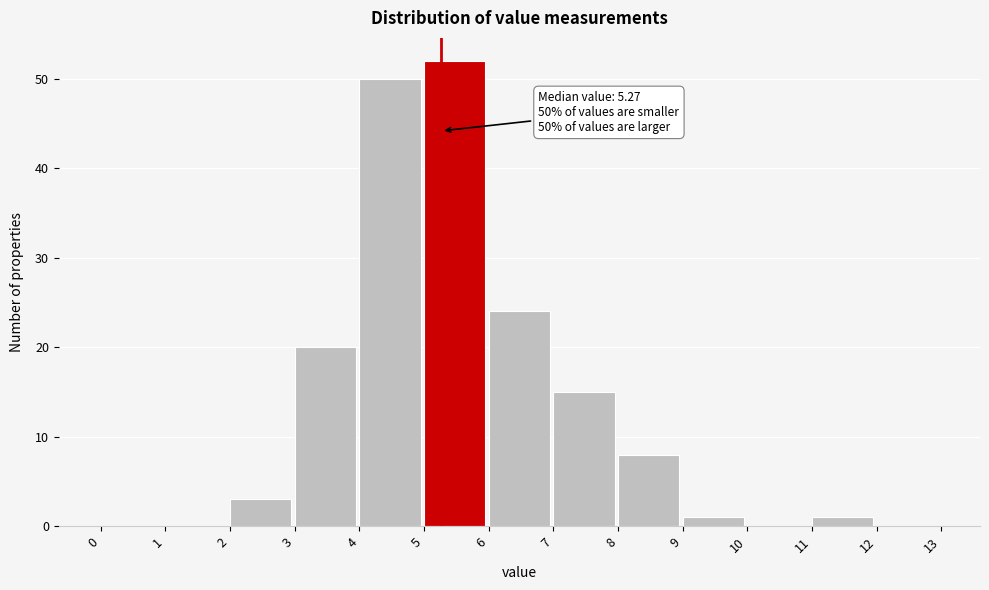

Over which range of the x-axis is the bar tallest?

5 to 6